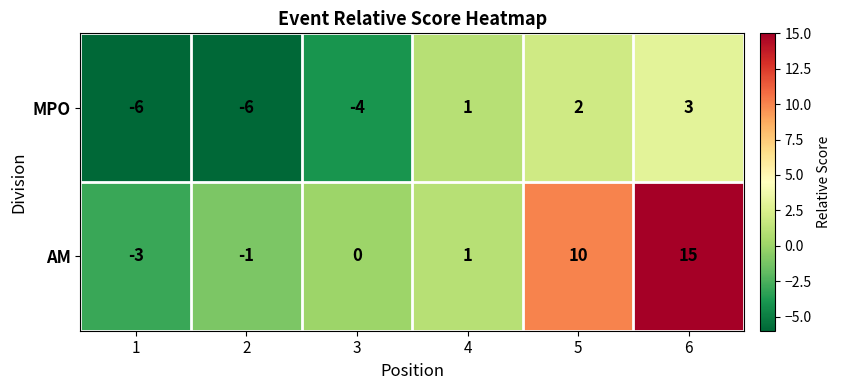

Which series changed the most between 1 and 3?

AM